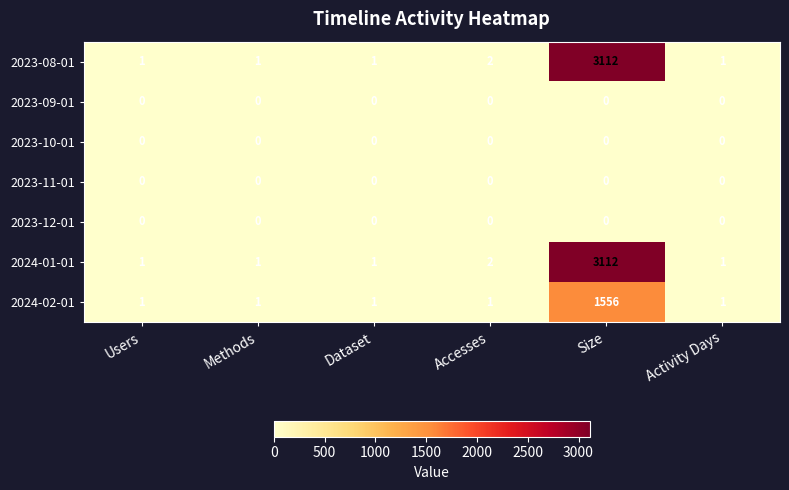

Is it true that 2023-09-01 equals 0 at Methods?

True